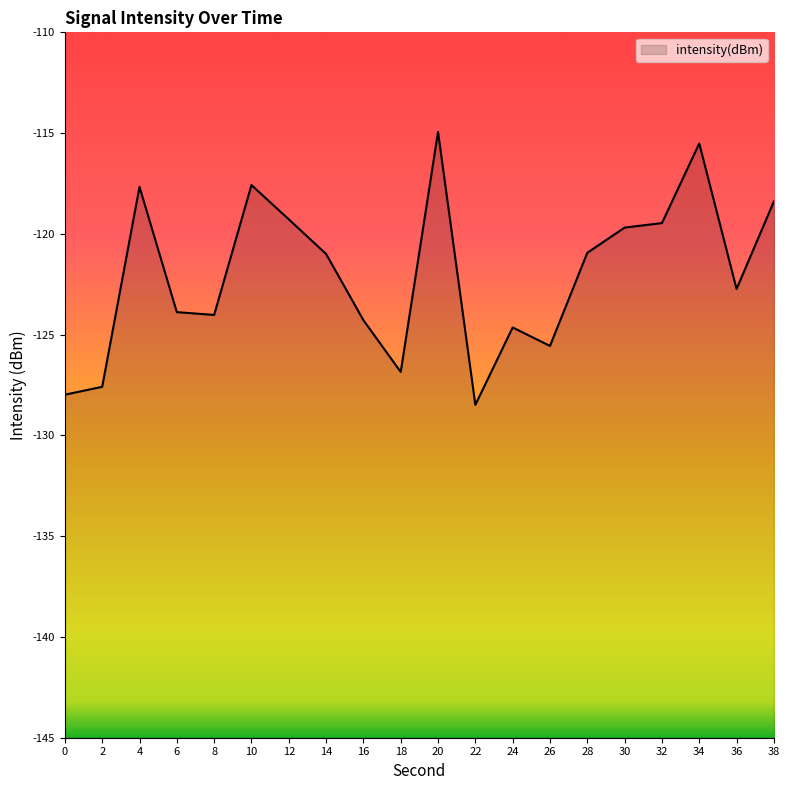

What is the value of the 1st point from the left?

-128.0